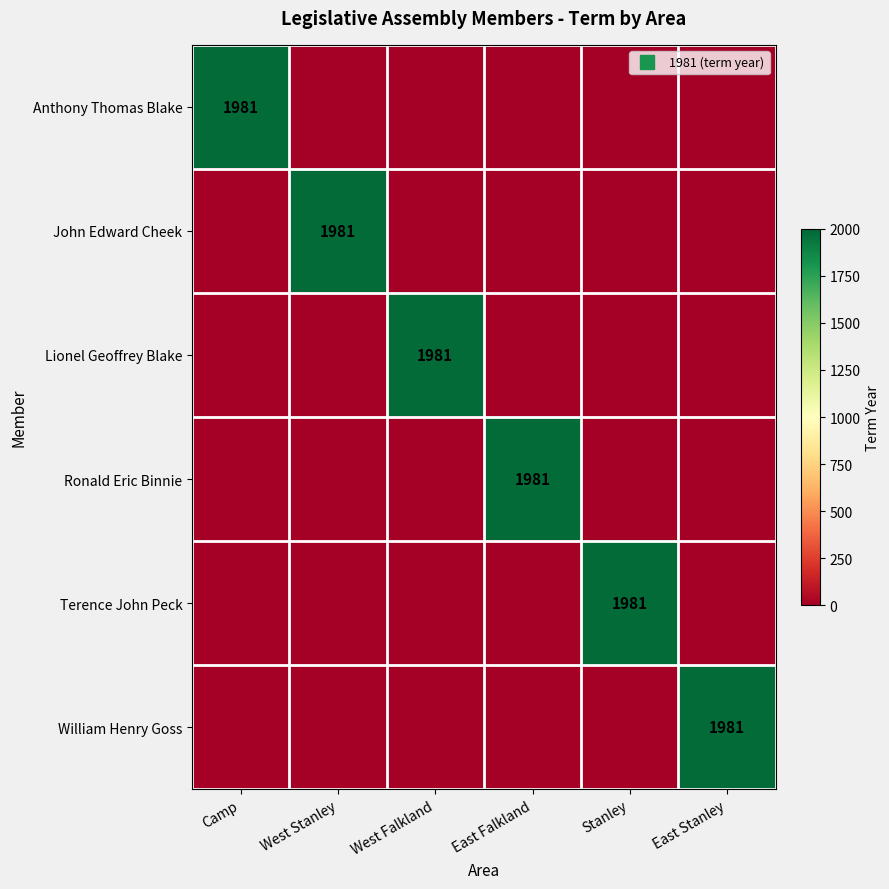

Rank the categories by Lionel Geoffrey Blake value from lowest to highest.

Camp, West Stanley, East Falkland, Stanley, East Stanley, West Falkland